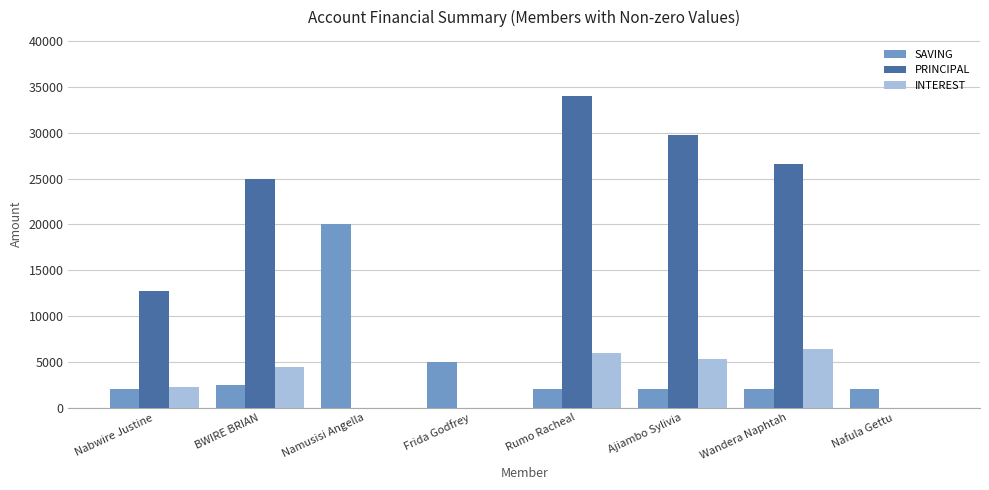

What are all the series names shown in the legend?

SAVING, PRINCIPAL, INTEREST